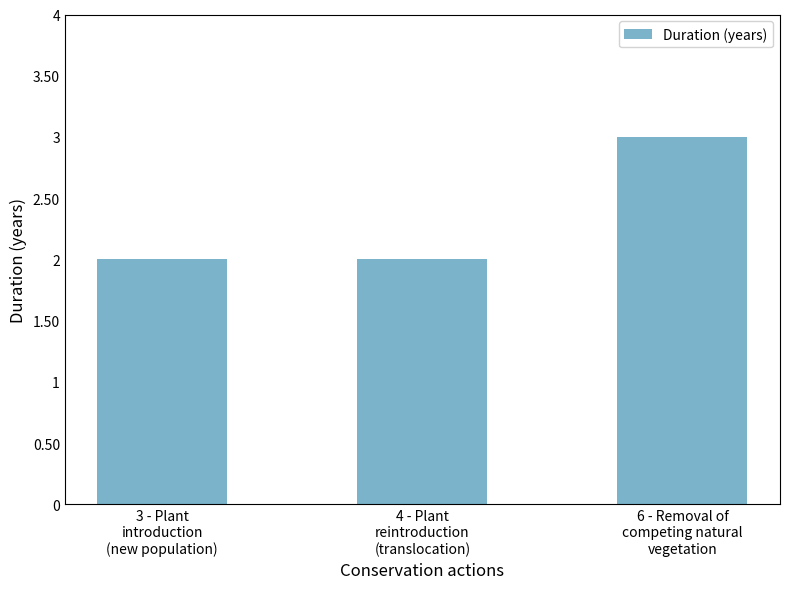

What value does the data have at 6 - Removal of
competing natural
vegetation?

3